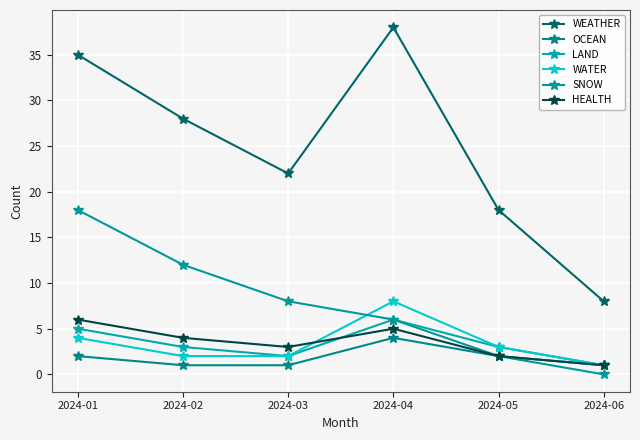

How many intersections are there between WATER and SNOW?

1